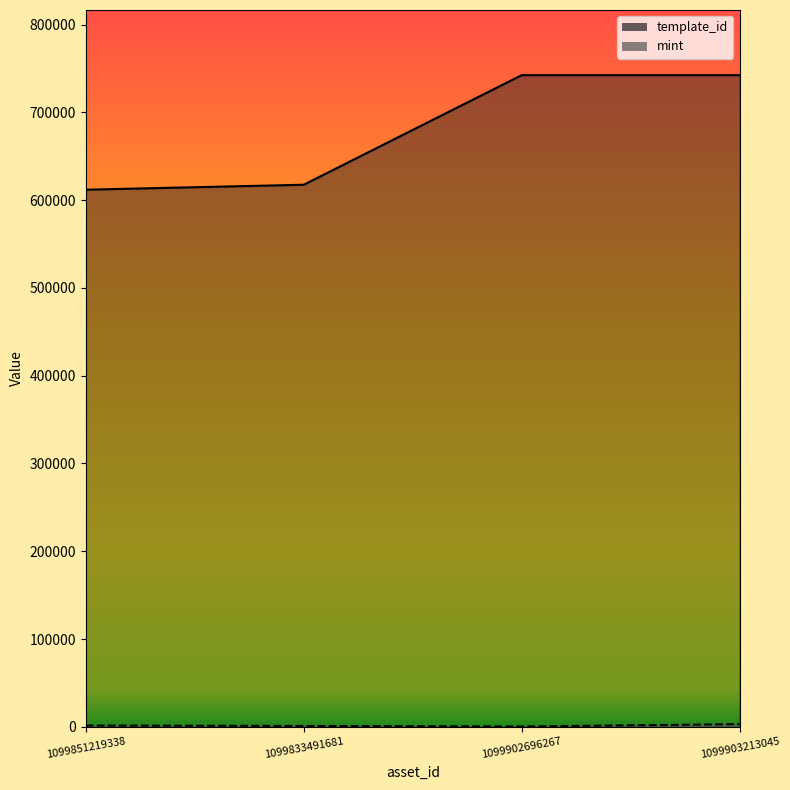

What is the minimum value shown in the chart?

412